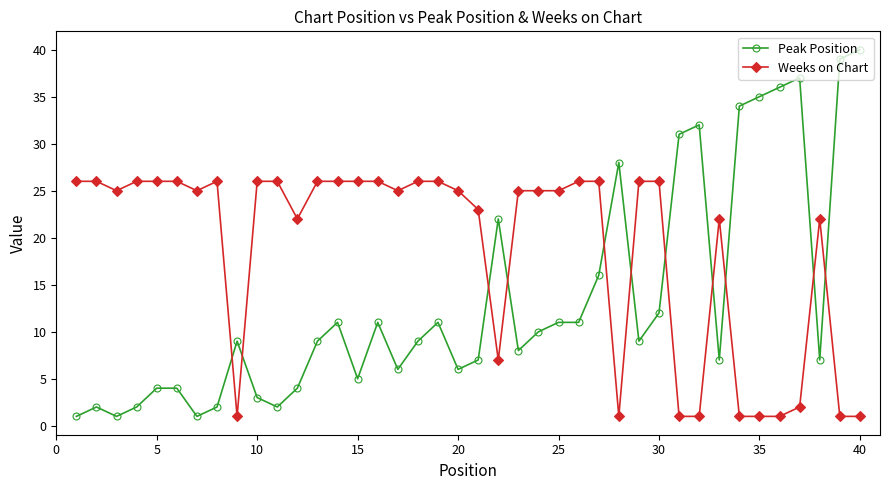

What is the value of the Weeks on Chart point at the 13th from the left?

26